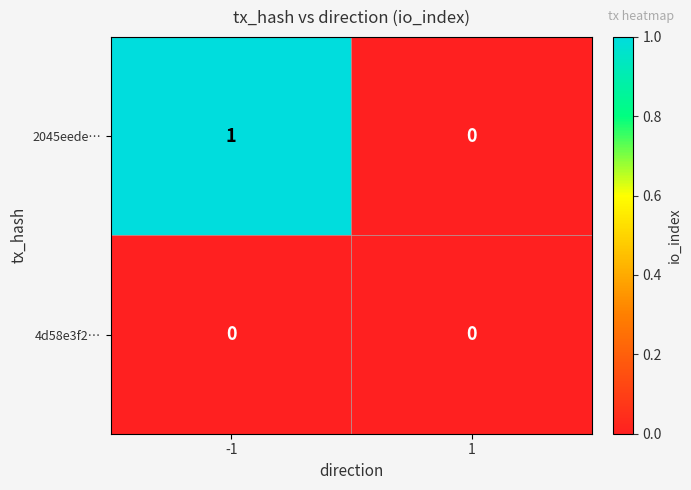

Count the number of categories in the chart.

2